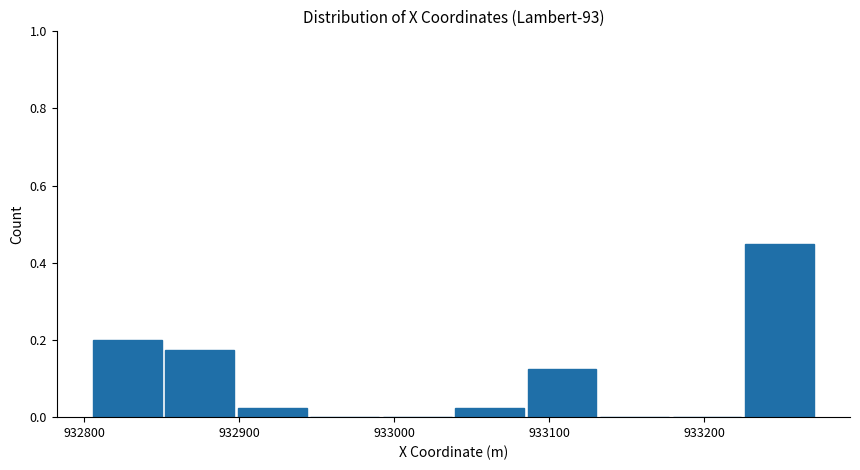

Reading left to right, transcribe this chart: for each bar, give the range it covers on the x-axis and its height. Neither the bar edges nor the heights are printed on the chart, so give them approximately, as read against the axes.

932800 to 932850: 0.20
932850 to 932900: 0.18
932900 to 932940: 0.02
932940 to 932990: 0
932990 to 933040: 0
933040 to 933080: 0.02
933080 to 933130: 0.12
933130 to 933180: 0
933180 to 933230: 0
933230 to 933270: 0.46